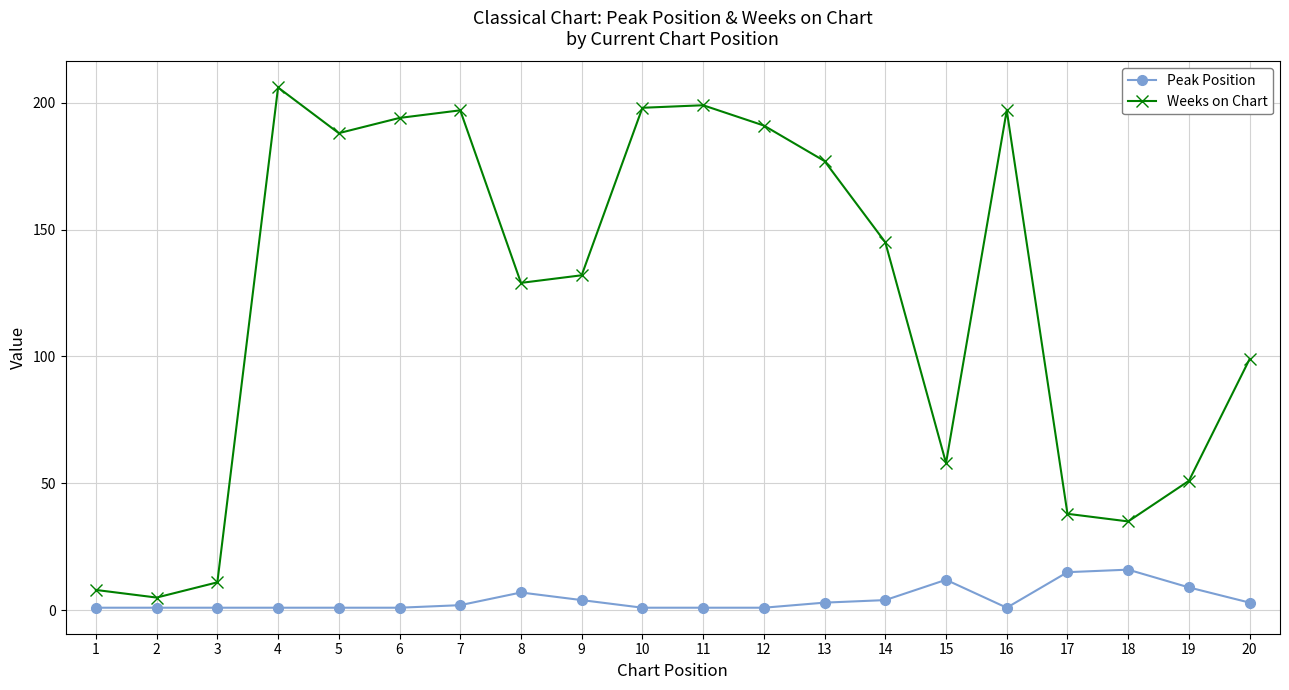

How many distinct data groups are displayed?

2